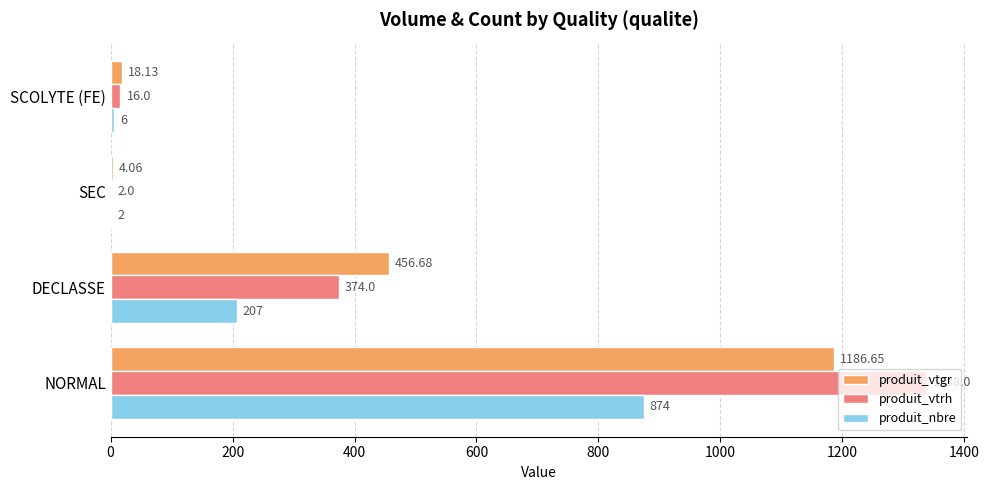

What is the sum of the produit_nbre values at SEC and SCOLYTE (FE)?

8.0